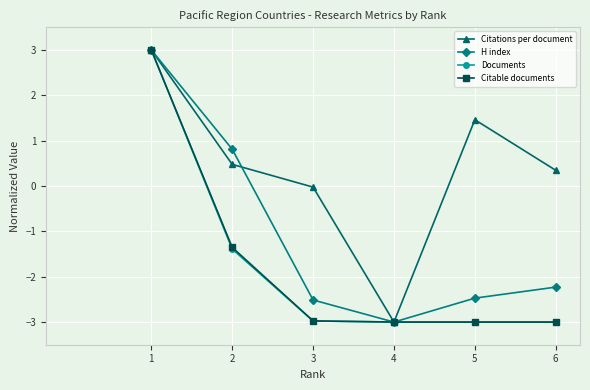

True or false: Citable documents has more than 1 points higher than both neighbors.

False